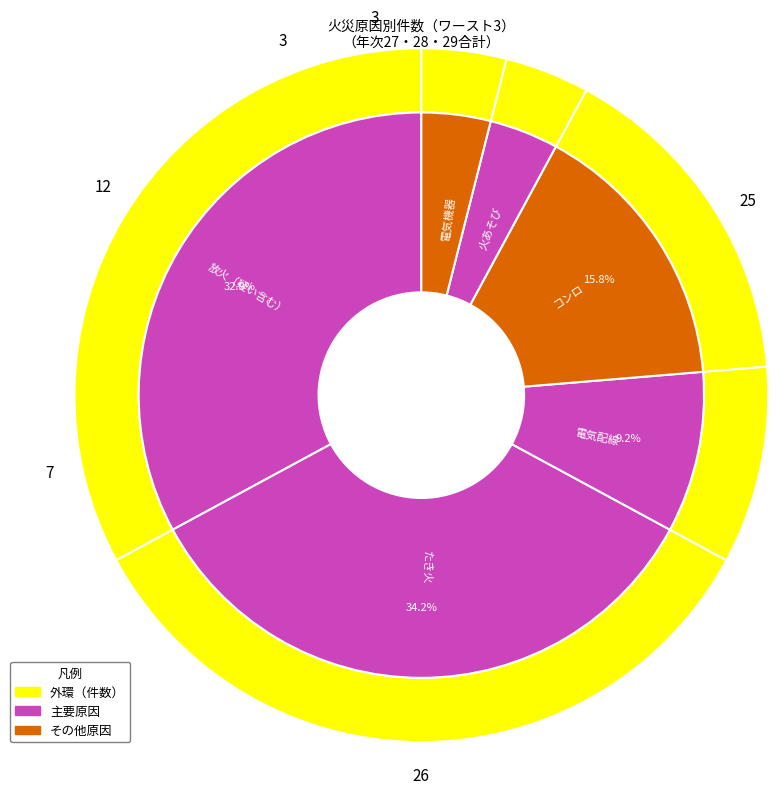

How many segments does this pie chart have?

6